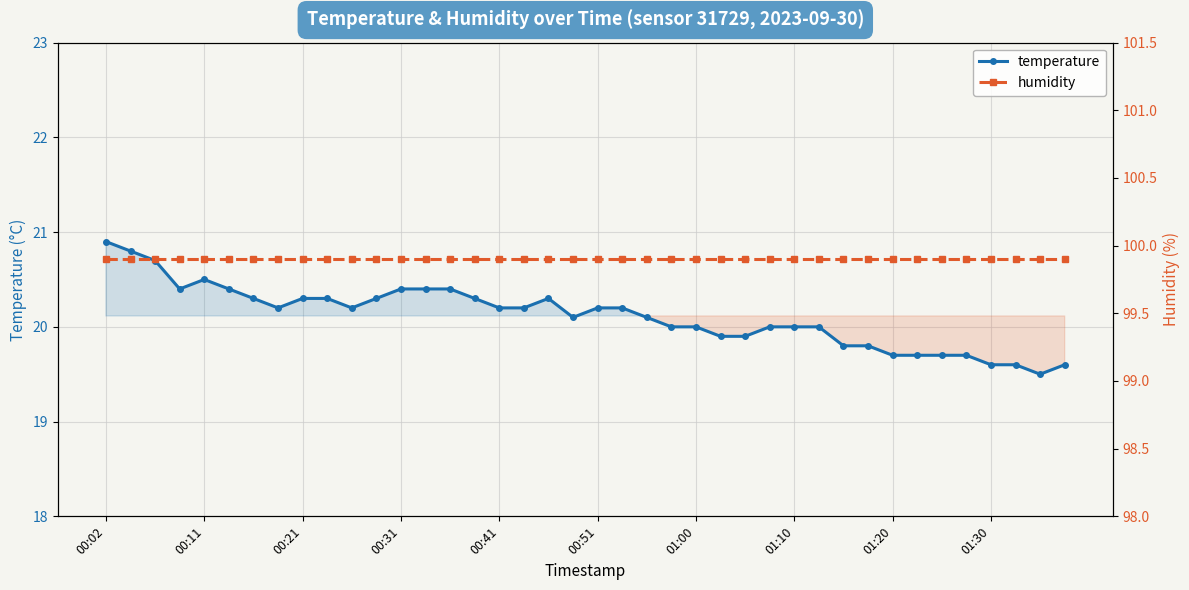

Between 19 and 26, which series saw the biggest shift?

temperature